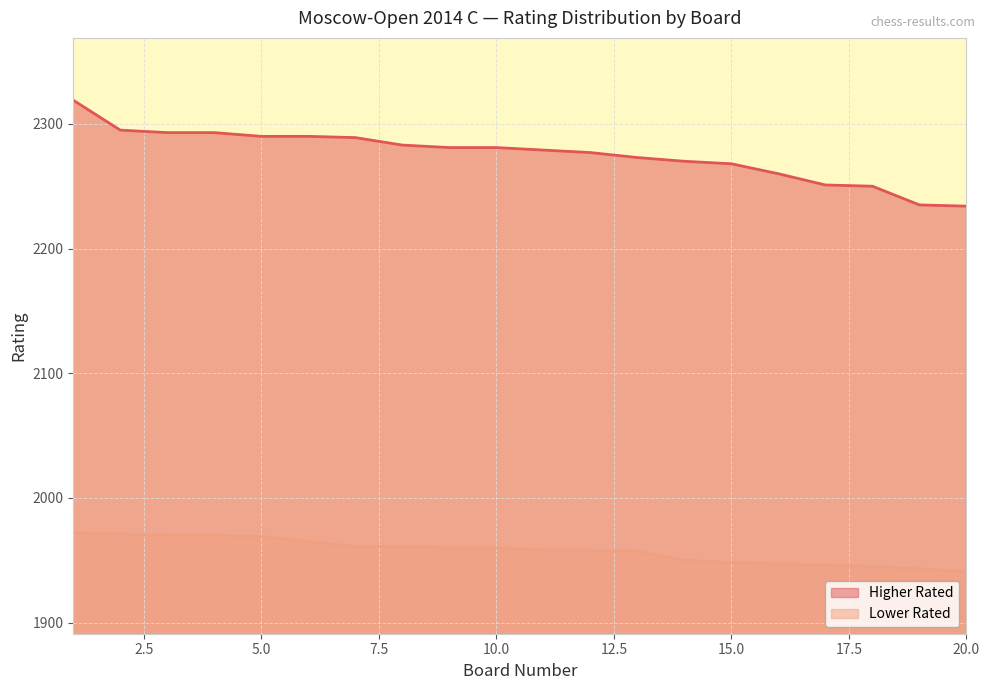

True or false: Lower Rated has more than 2 interior local peaks.

False